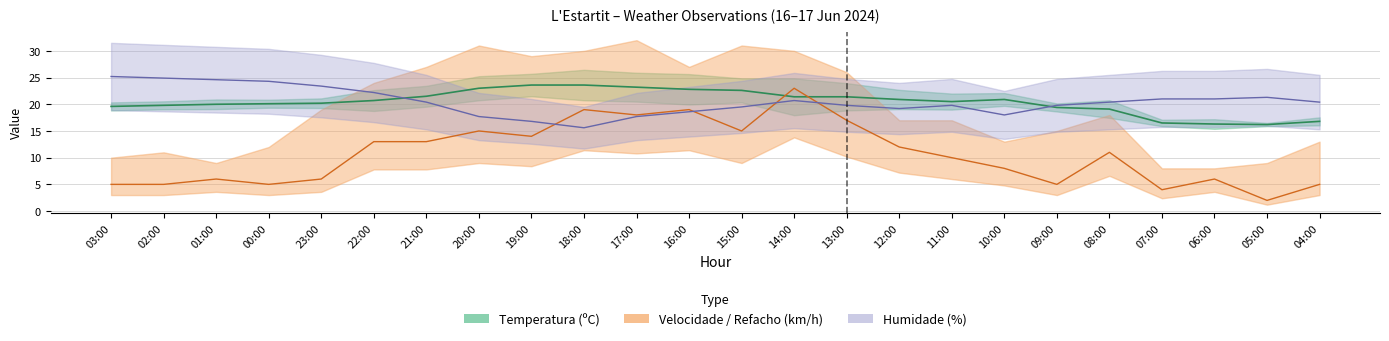

What is the maximum value for Velocidade do vento (km/h)?

23.0